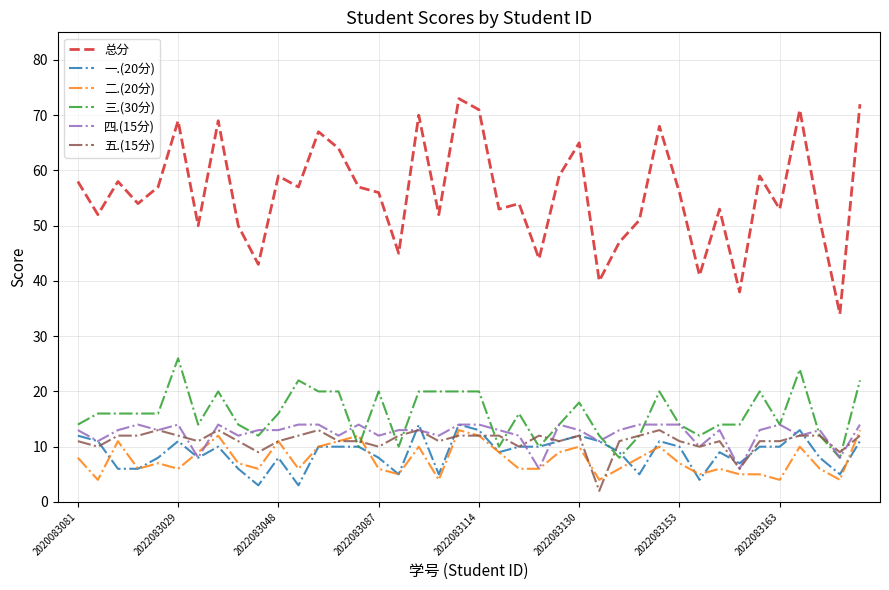

What is the greatest value displayed?

73